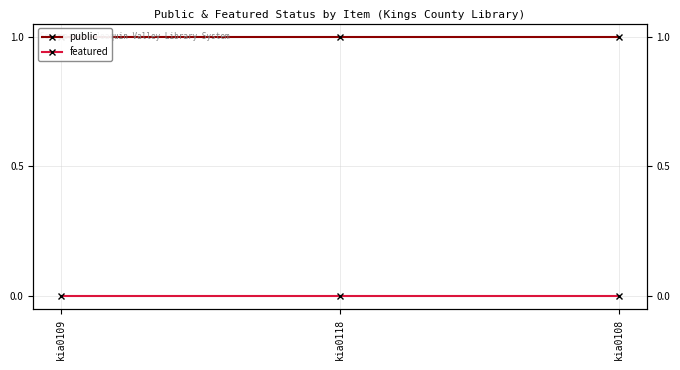

True or false: featured has a value of 0 at kia0109.

True